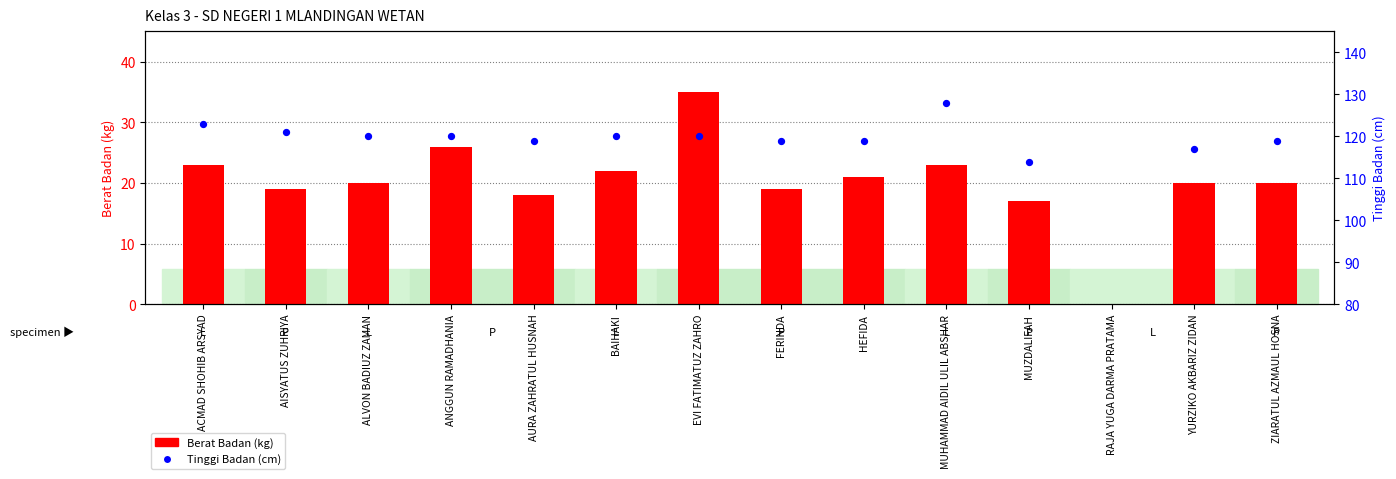

Is the value of Berat Badan (kg) at ALVON BADIUZ ZAMAN greater than the value of Tinggi Badan (cm) at MUHAMMAD AIDIL ULIL ABSHAR?

No